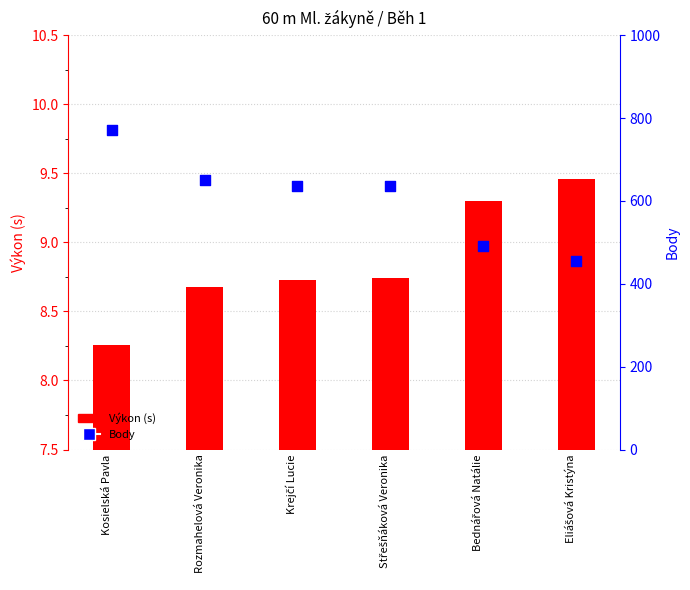

Which series has the widest spread of Y values?

Body